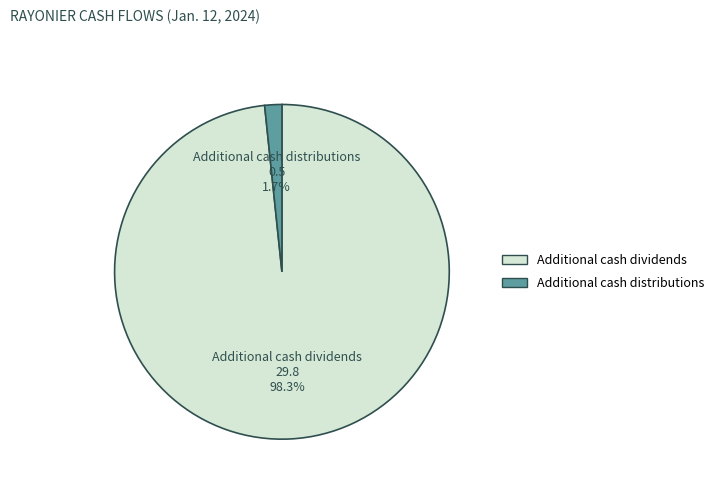

How many slices are in this pie chart?

2